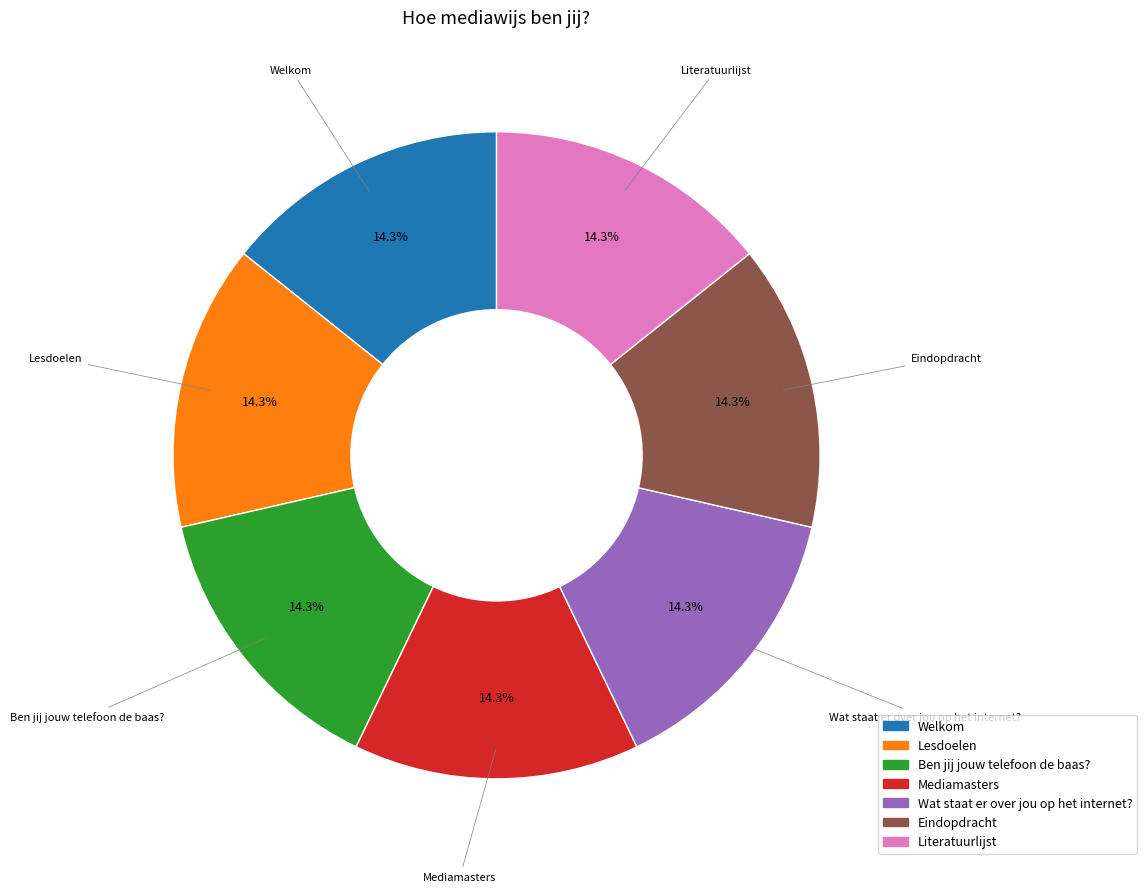

Approximately how many times larger is the value at Ben jij jouw telefoon de baas? compared to Eindopdracht?

1.0